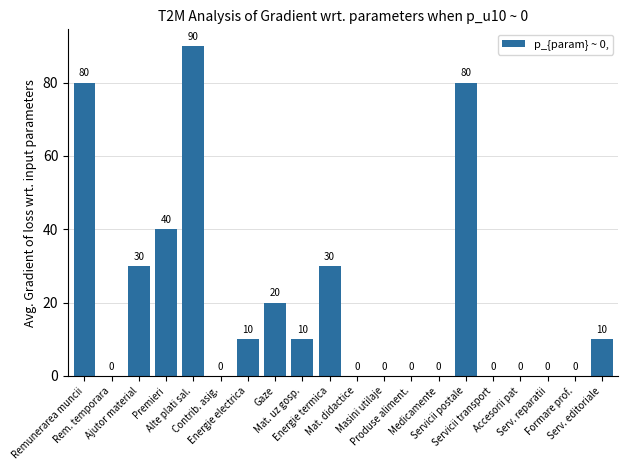

How many positive values are there?

10